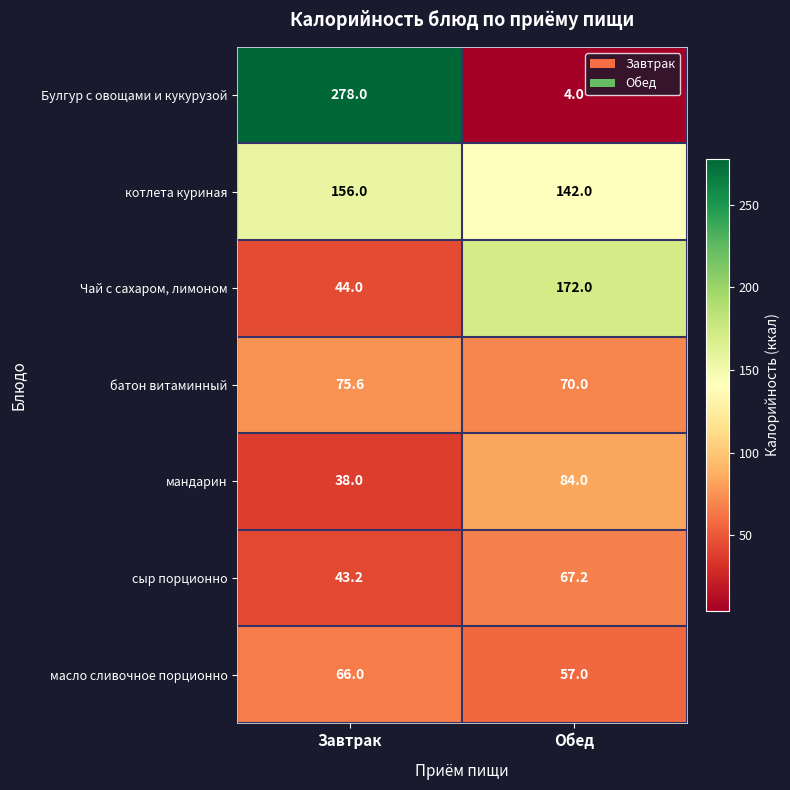

How many distinct data groups are displayed?

7